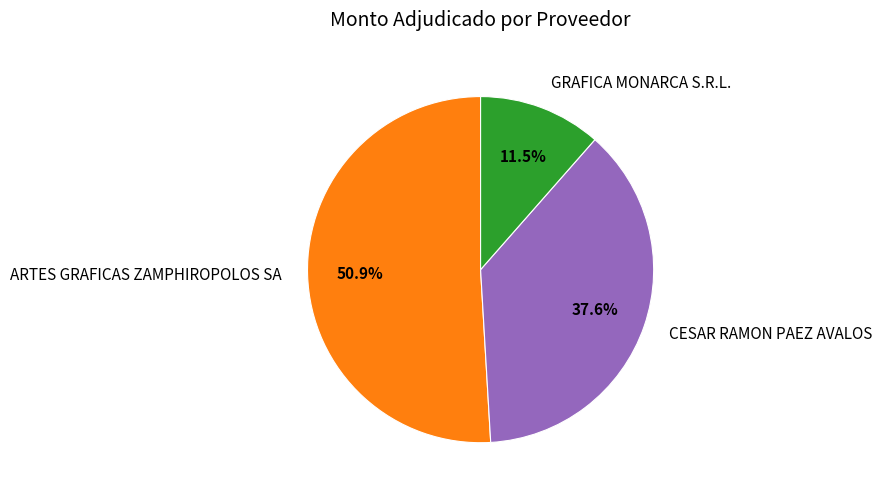

To the nearest percent, what portion does CESAR RAMON PAEZ AVALOS represent?

38%